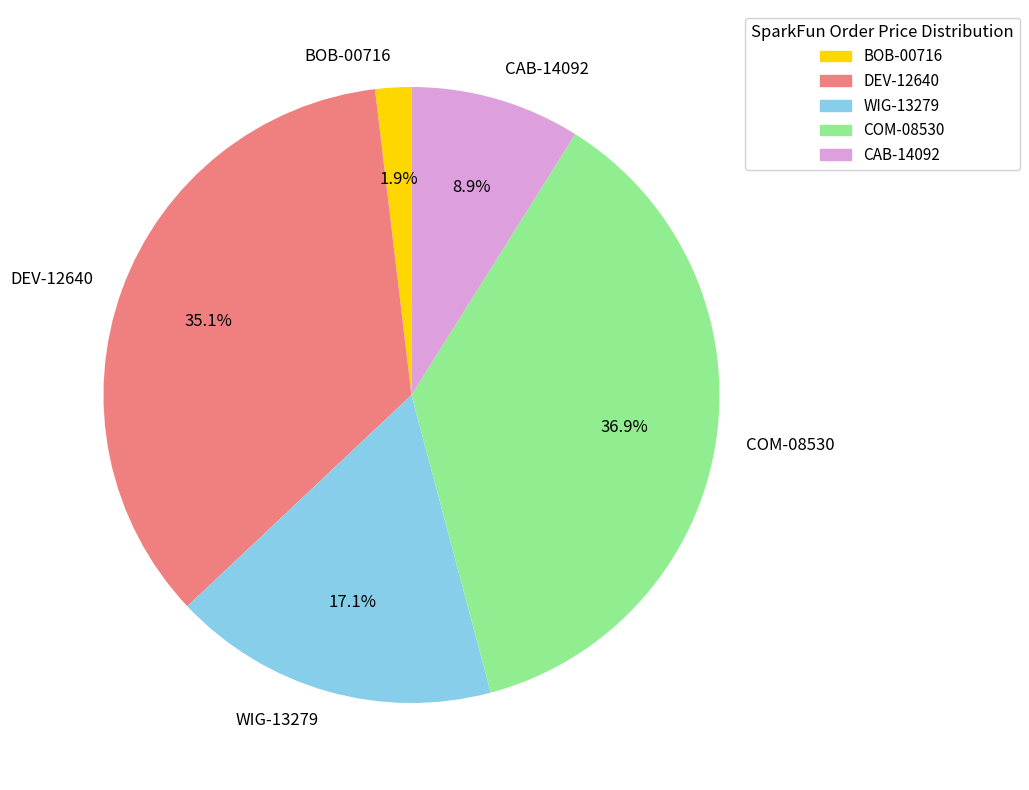

How many segments does this pie chart have?

5